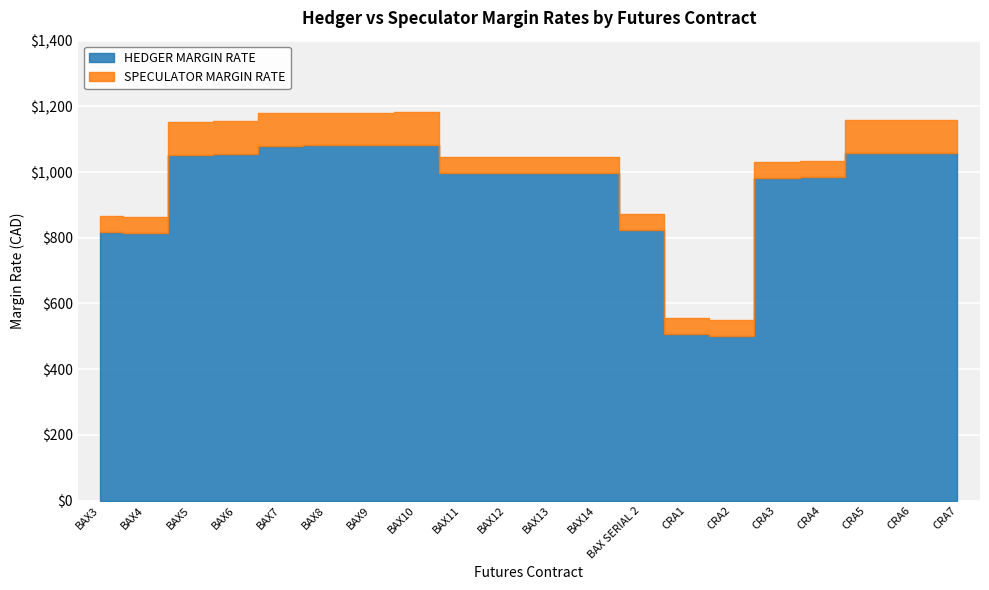

At which category does HEDGER MARGIN RATE reach its first local peak?

BAX10